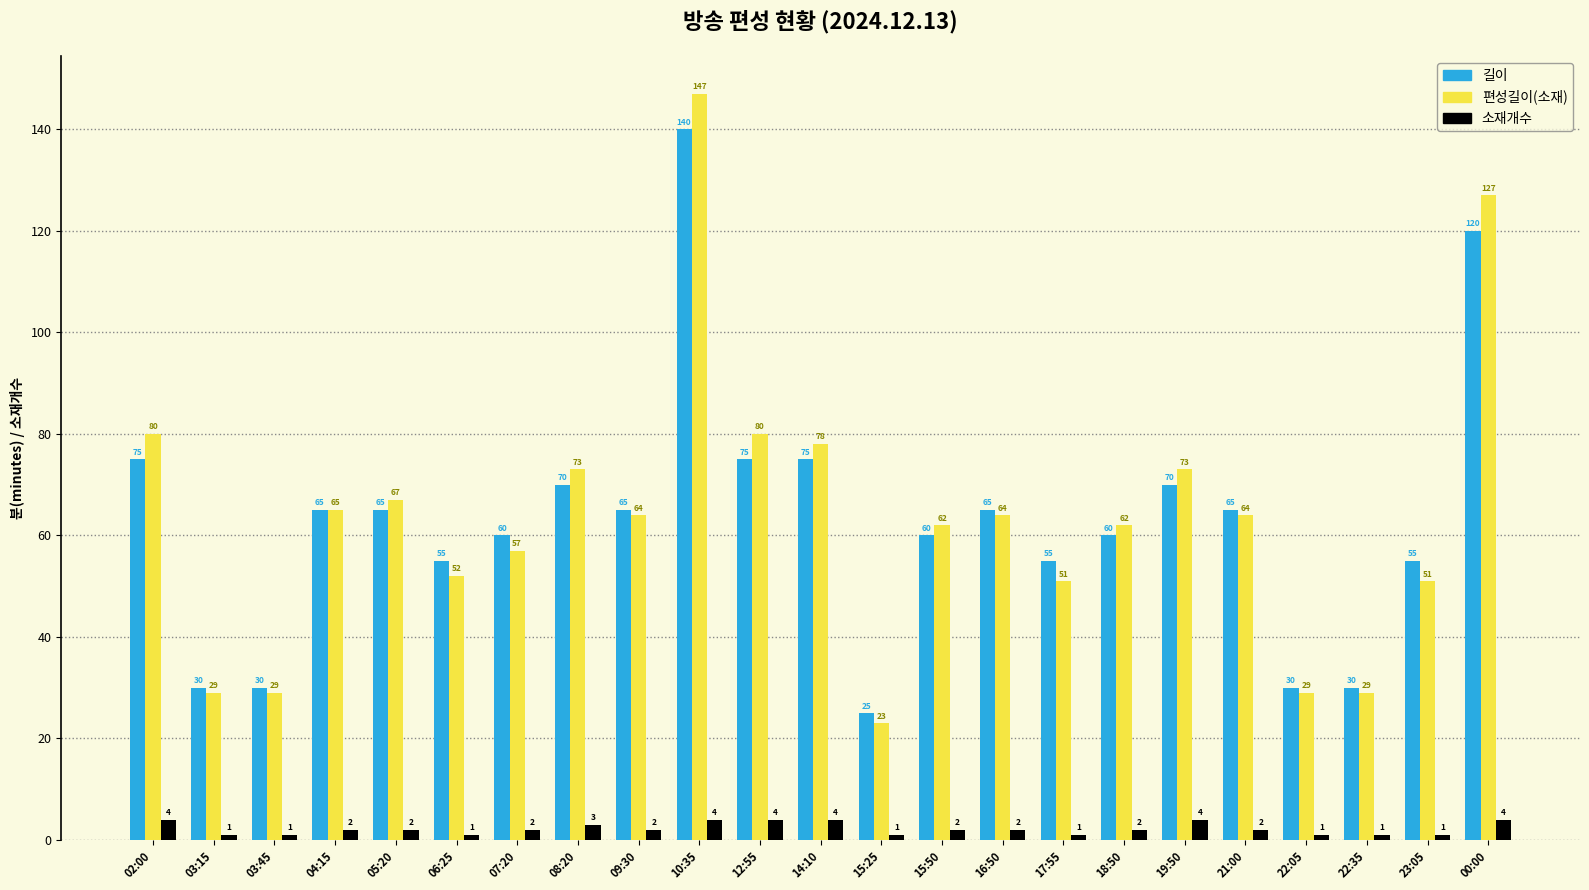

Which series has the largest total across all categories?

편성길이(소재)